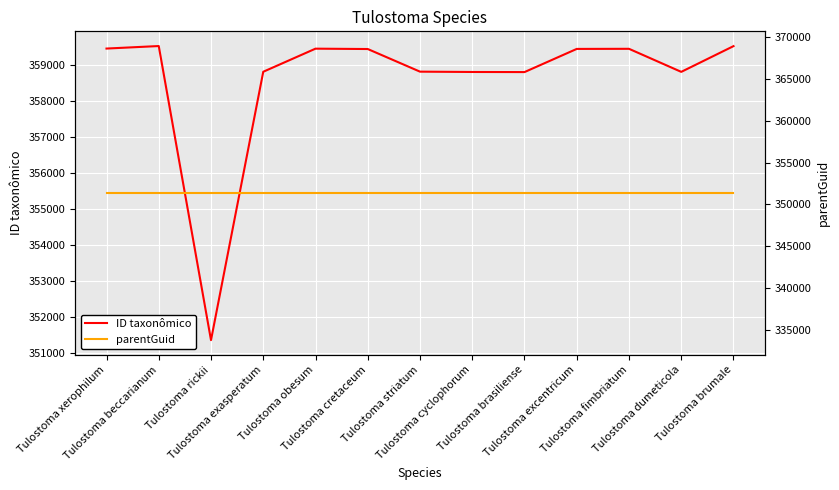

Where is the first local maximum for ID taxonômico?

Tulostoma beccarianum